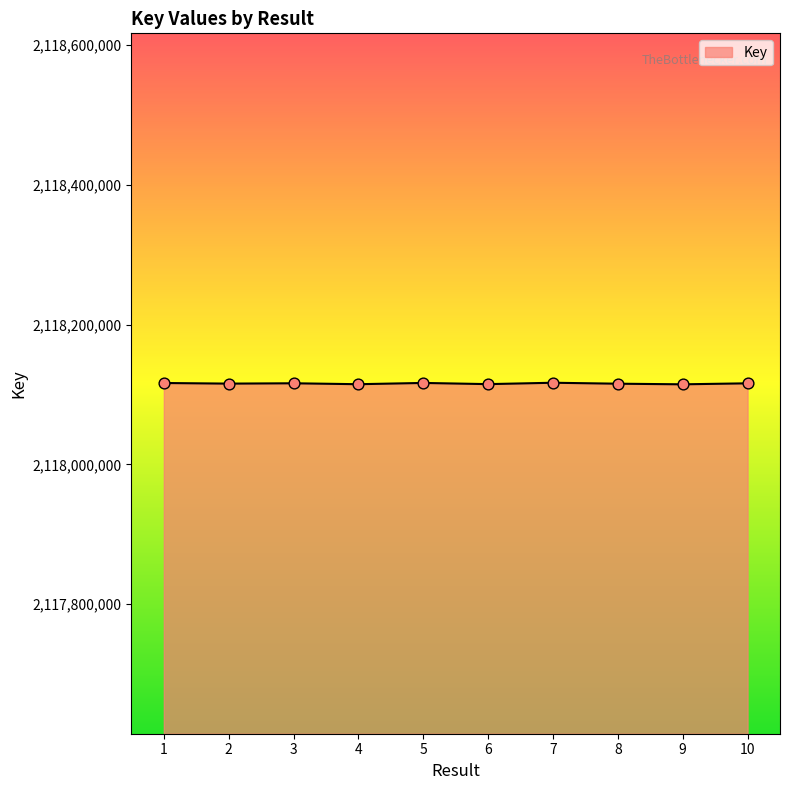

Approximately how many times larger is the value at 8 compared to 9?

1.0